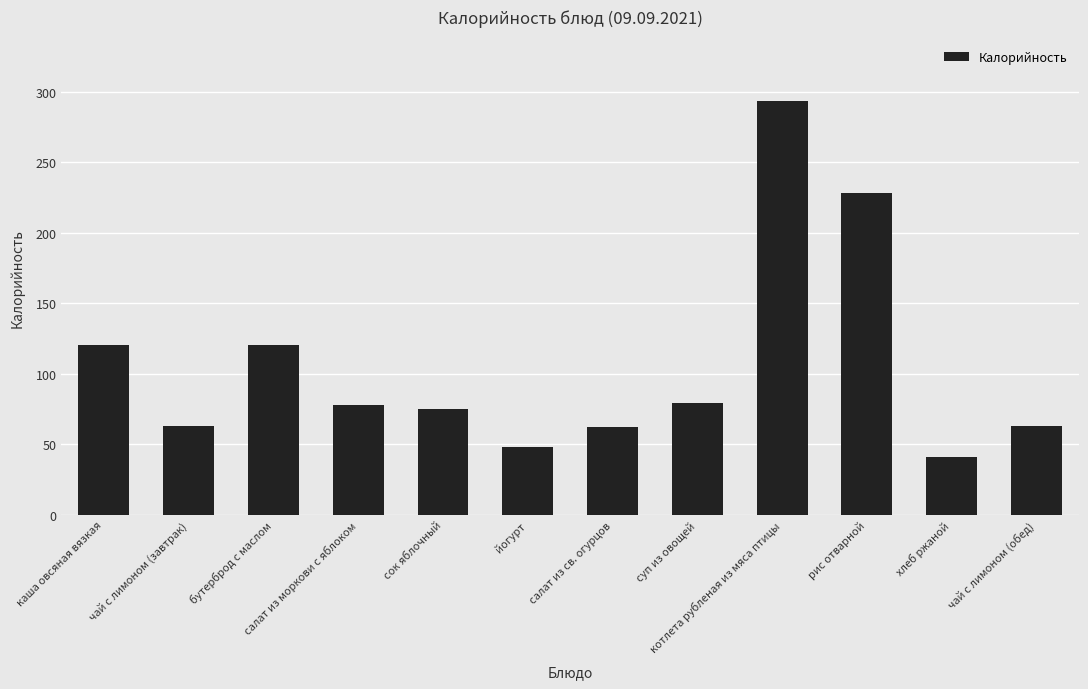

What position from the right is бутерброд с маслом?

10